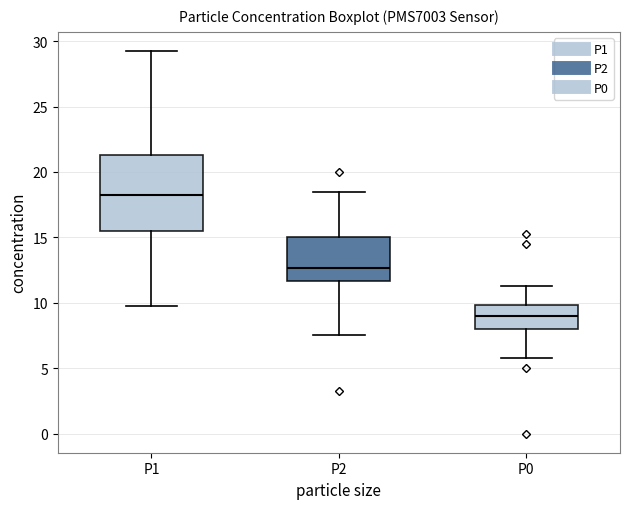

Which box has the lowest median line?

P0